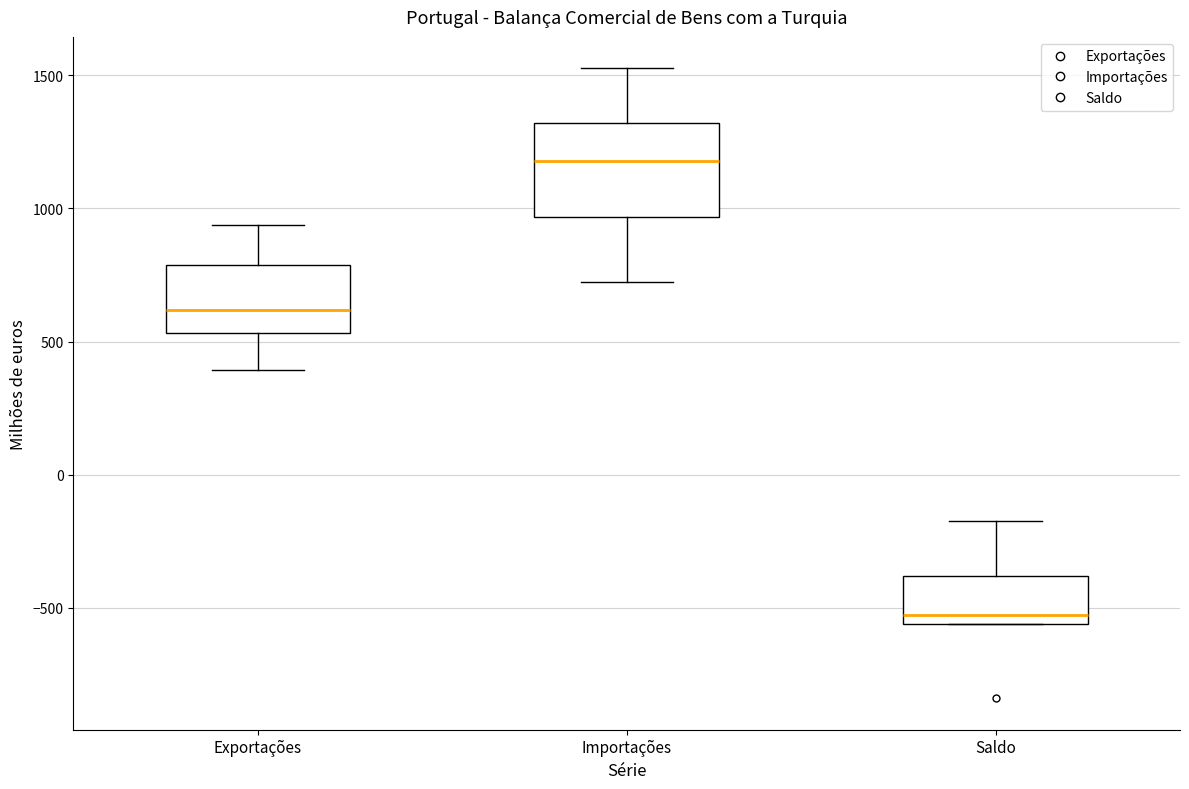

Where does the upper whisker of the box for Importações end on the y-axis? The values are not printed on the chart, so give them approximately, as read against the axis.

1550